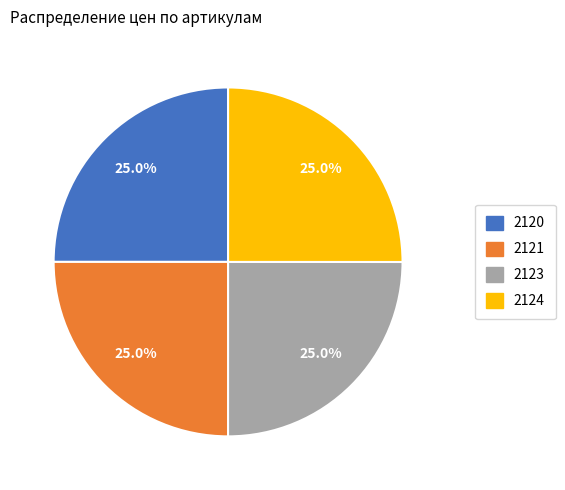

To the nearest percent, what is the combined percentage of 2124 and 2121?

50%